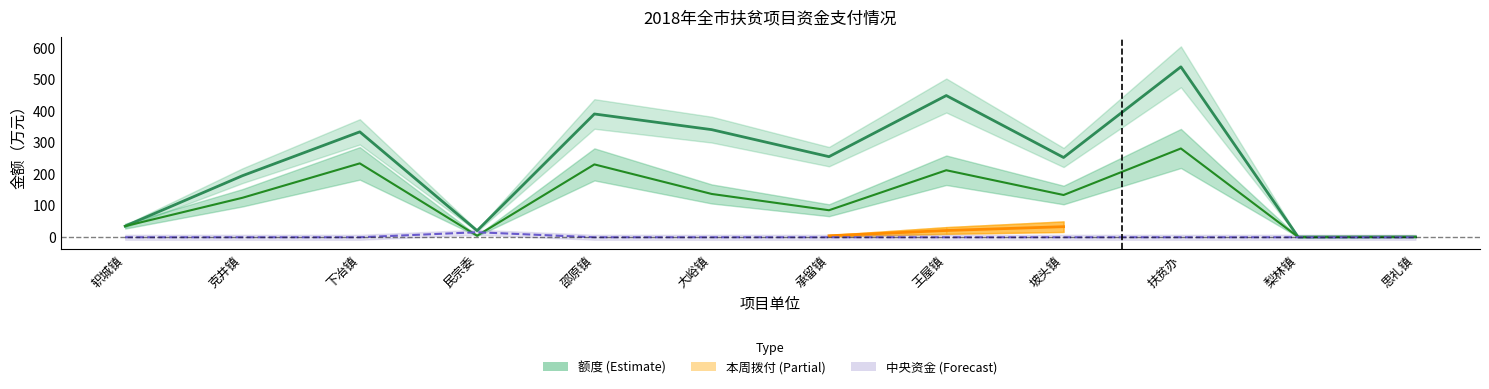

What is the label of the 2nd point from the right?

梨林镇